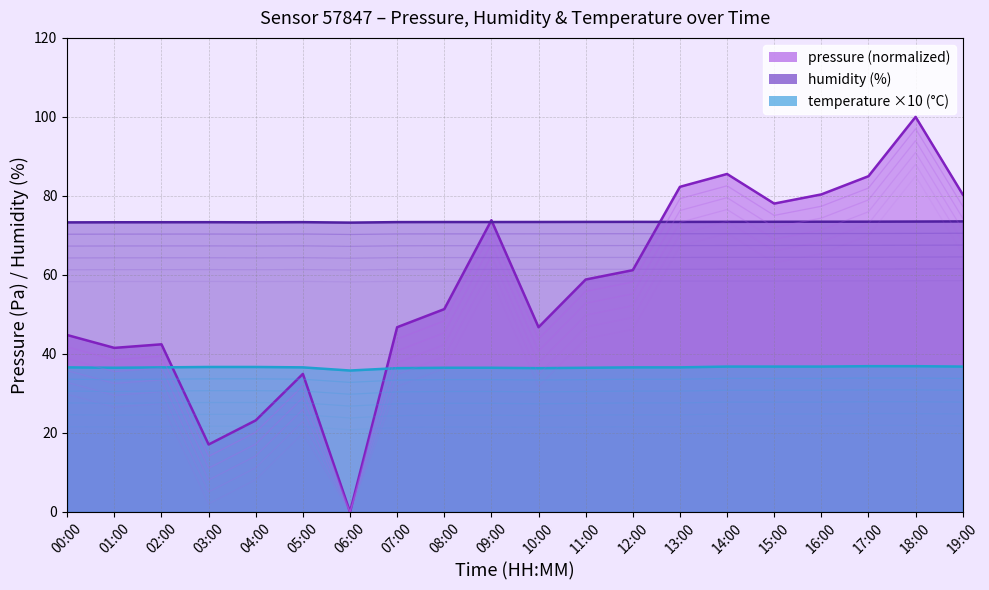

Rank the series at 18:00 from highest to lowest value.

pressure, humidity, temperature